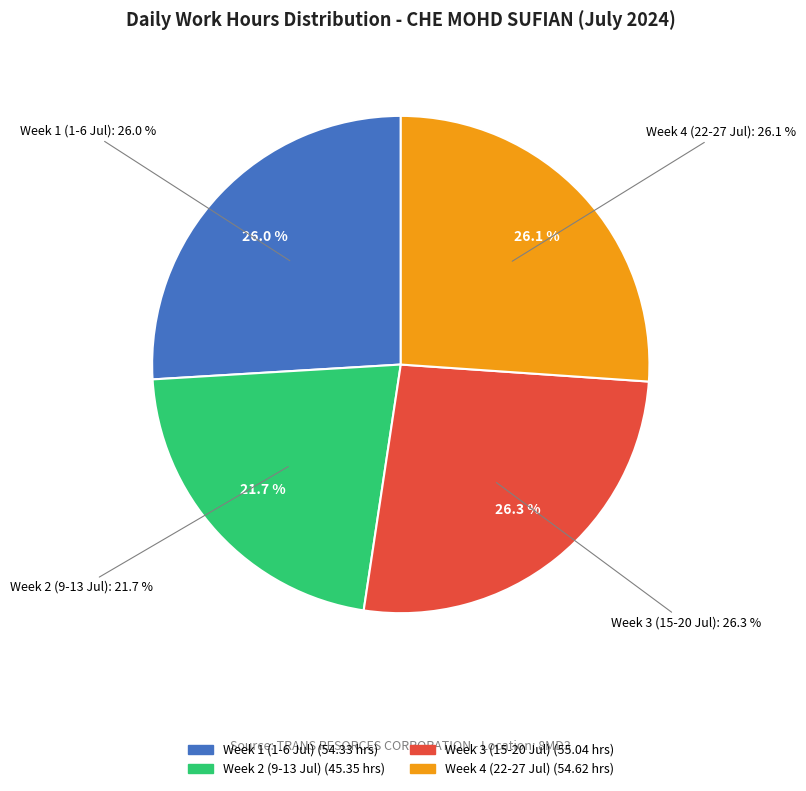

True or false: 26-Fri accounts for 15% of the total.

False